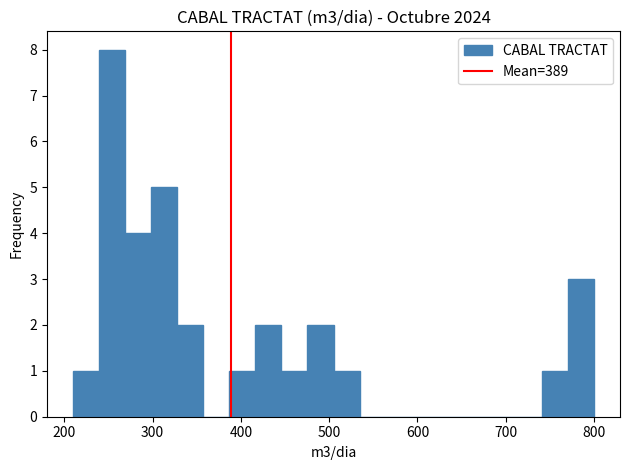

Around what value on the x-axis is the tallest bar? Give the approximate position of its centre, as read against the axis.

250